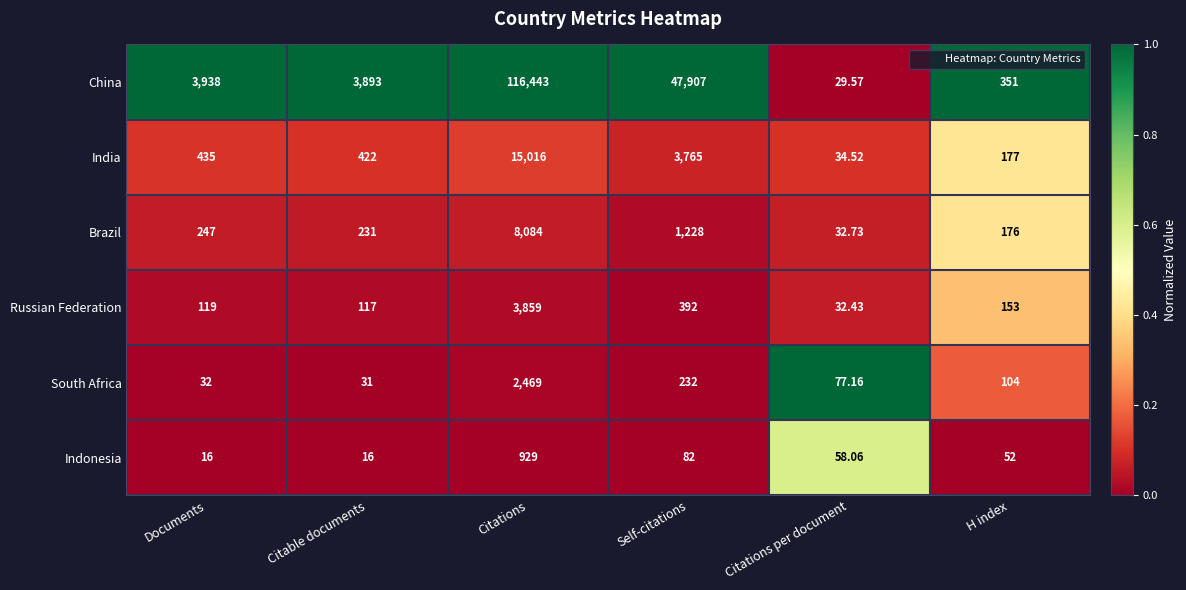

Is the value of Brazil at Citable documents greater than the value of Russian Federation at Documents?

Yes